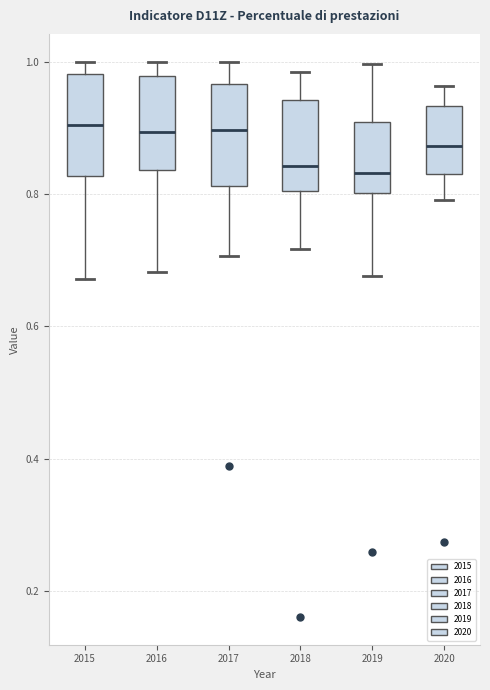

Reading left to right, transcribe this box plot: for each box, give where its median line is, the range the box spans, and where its two whiskers end, as read against the y-axis. The values are not printed on the chart, so give them approximately, as read against the axis.

2015: median 0.90, box 0.82 to 0.98, whiskers 0.68 to 1.00
2016: median 0.90, box 0.84 to 0.98, whiskers 0.68 to 1.00
2017: median 0.90, box 0.82 to 0.96, whiskers 0.70 to 1.00
2018: median 0.84, box 0.80 to 0.94, whiskers 0.72 to 0.98
2019: median 0.84, box 0.80 to 0.90, whiskers 0.68 to 1.00
2020: median 0.88, box 0.82 to 0.94, whiskers 0.80 to 0.96